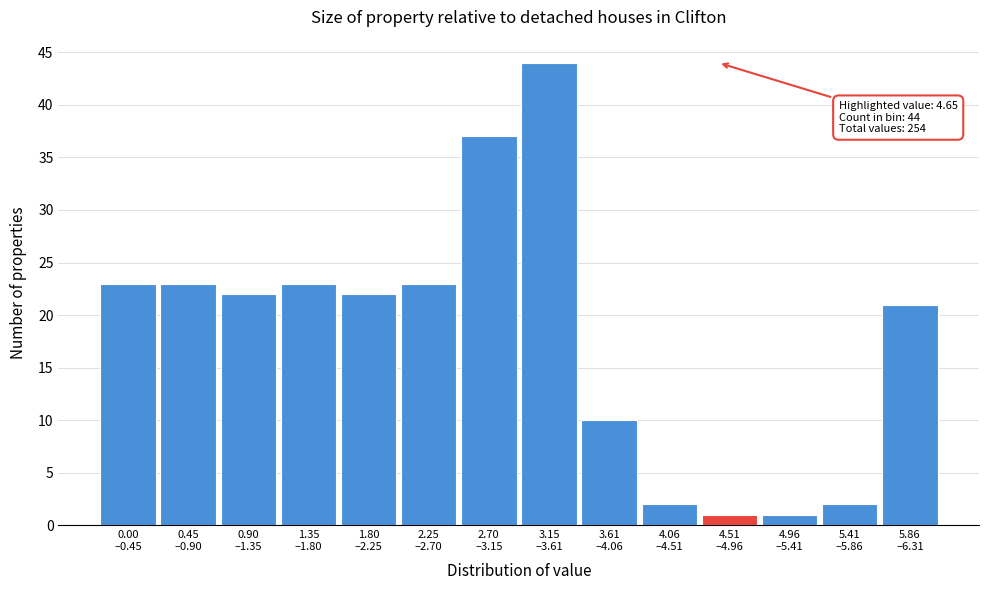

Reading right to left, transcribe all the data shown in this chart.

21	2	1	1	2	10	44	37	23	22	23	22	23	23